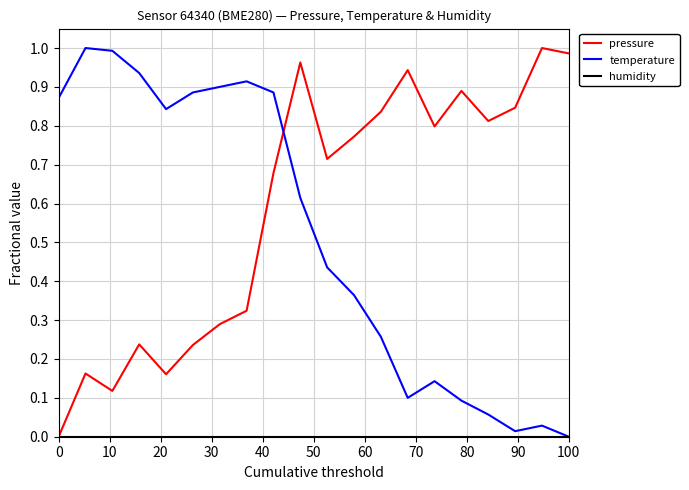

After their last crossing, which series has the higher values: temperature or pressure?

pressure